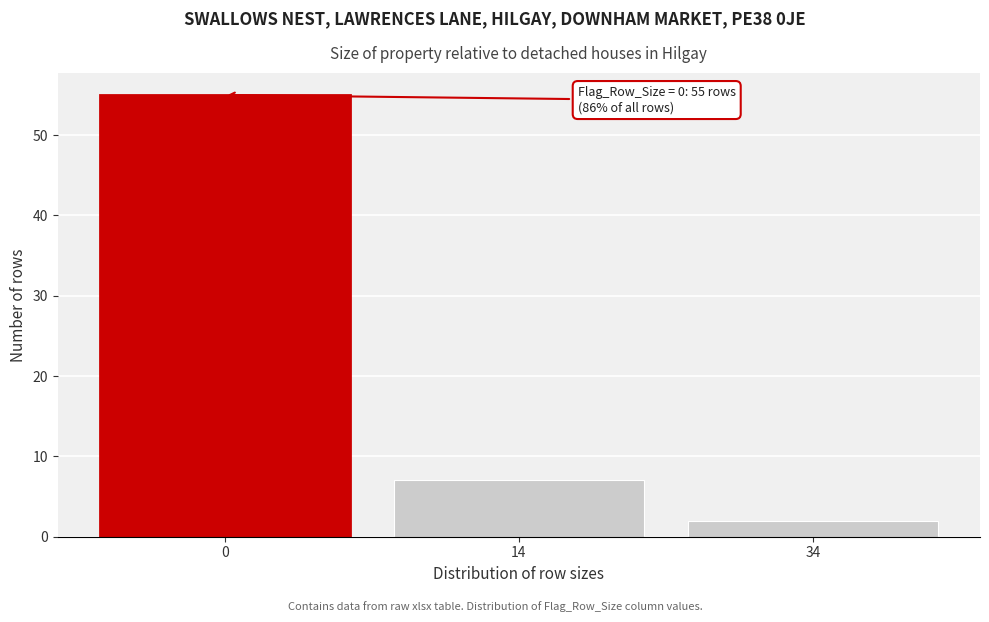

Reading left to right, what are all the values shown in this chart?

0=55	14=7	34=2